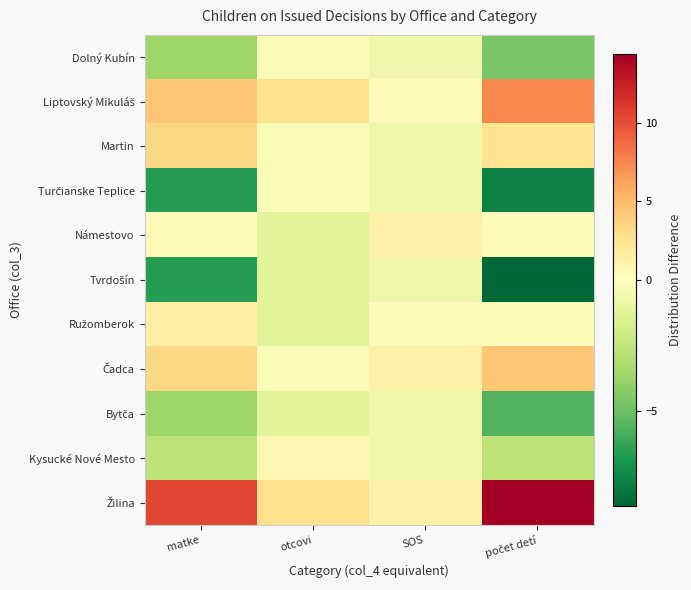

At which category is the sum across all series the highest?

otcovi